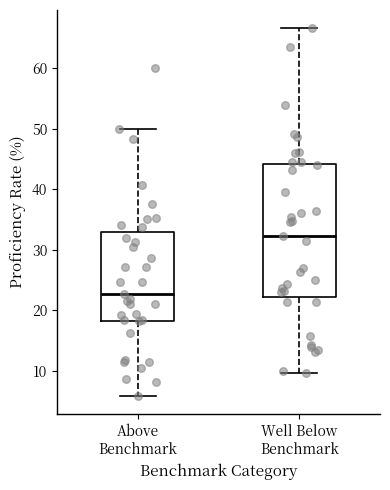

Which box's median line is the highest?

Well Below Benchmark